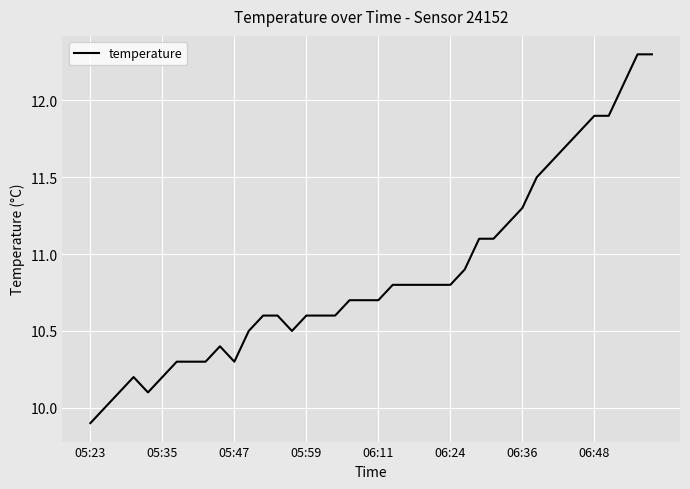

What is the greatest value displayed?

12.3